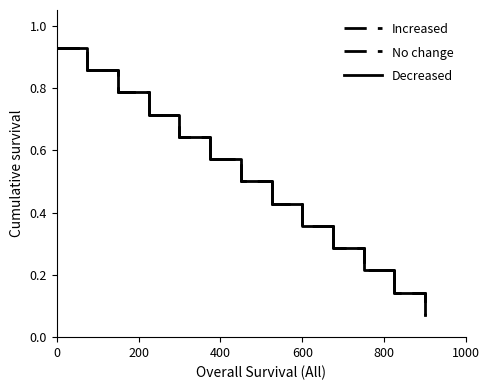

True or false: No change and Decreased intersect in this chart.

False